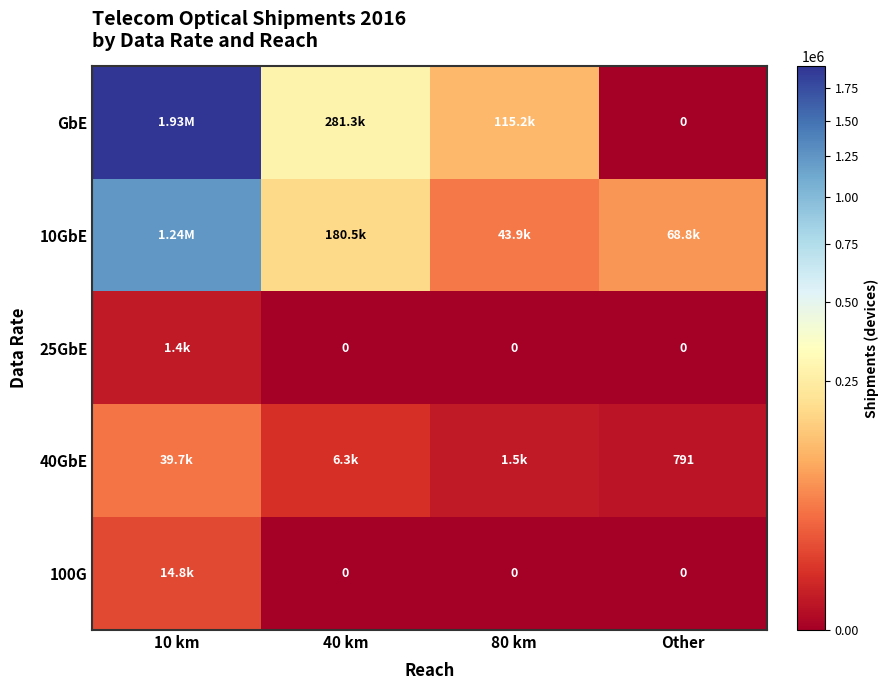

The 10GbE series shows 68753.0 at Other. True or false?

True